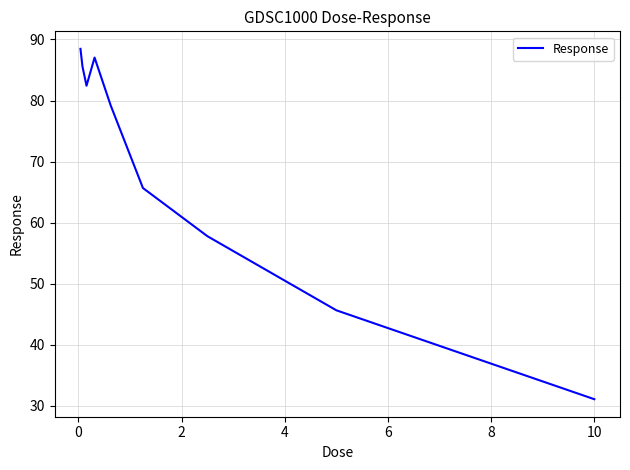

What is the maximum value shown in the chart?

88.5